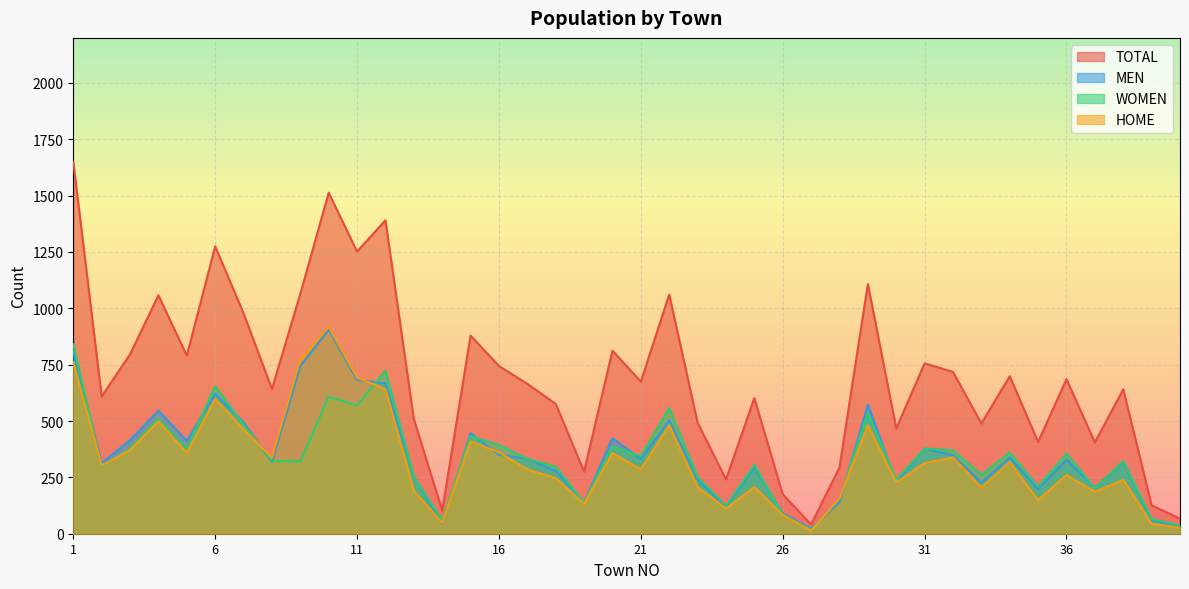

True or false: WOMEN and TOTAL cross at least once.

False